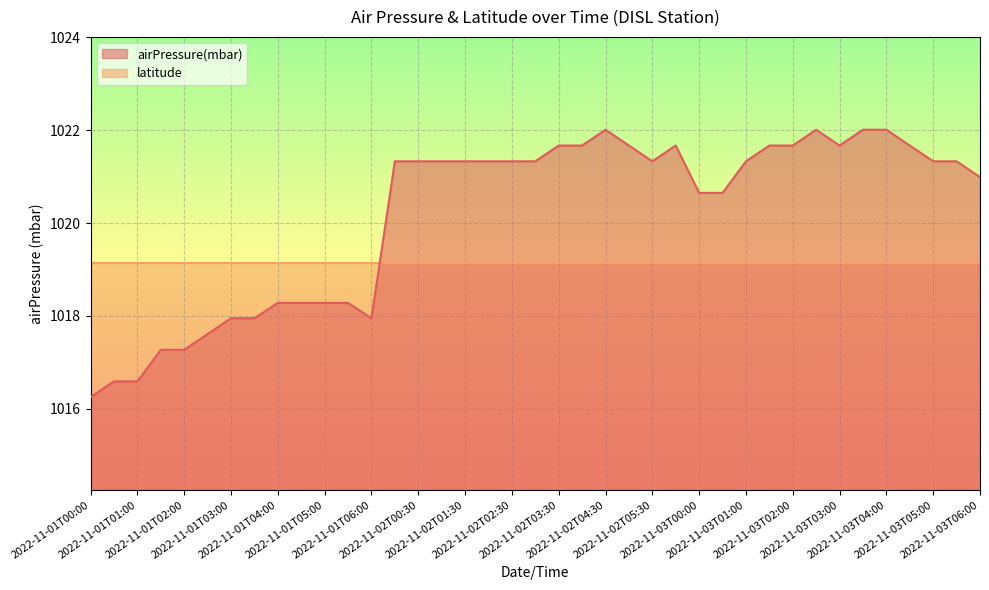

Reading left to right, transcribe all the data shown in this chart.

1016.2	1016.6	1016.6	1017.3	1017.3	1017.6	1018.0	1018.0	1018.3	1018.3	1018.3	1018.3	1018.0	1021.3	1021.3	1021.3	1021.3	1021.3	1021.3	1021.3	1021.7	1021.7	1022.0	1021.7	1021.3	1021.7	1020.6	1020.6	1021.3	1021.7	1021.7	1022.0	1021.7	1022.0	1022.0	1021.7	1021.3	1021.3	1021.0